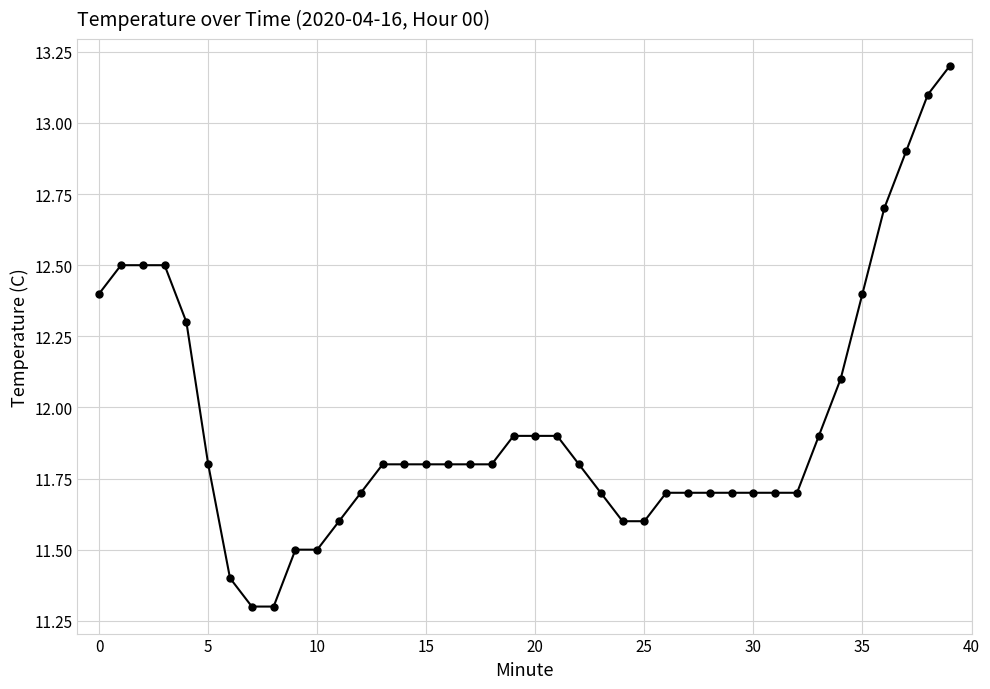

What is the difference between the maximum and second lowest values?

1.9